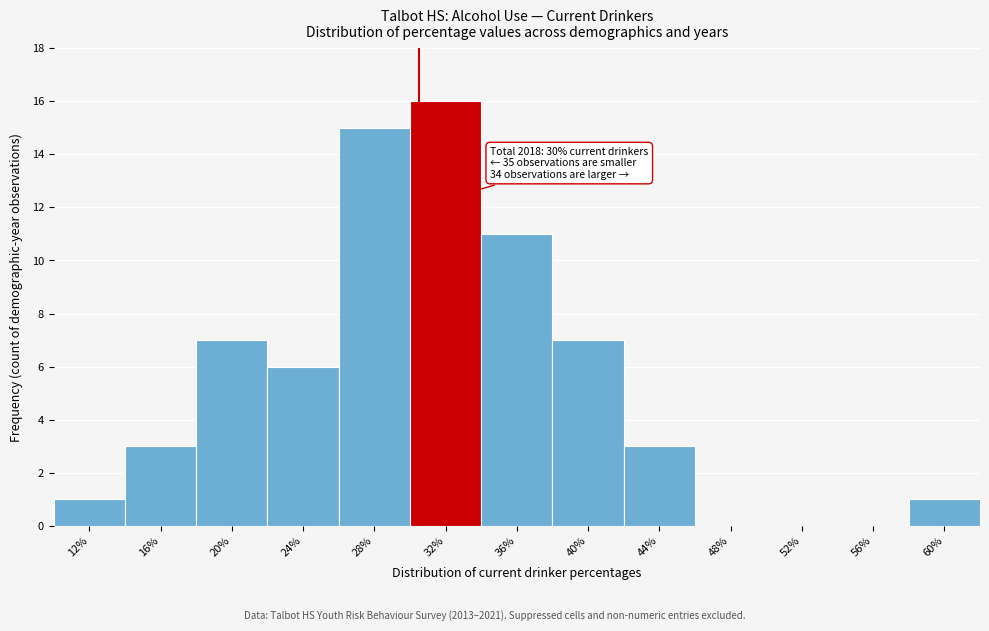

Reading left to right, extract all data points from this chart.

12%=1	16%=3	20%=7	24%=6	28%=15	32%=16	36%=11	40%=7	44%=3	48%=0	52%=0	56%=0	60%=1